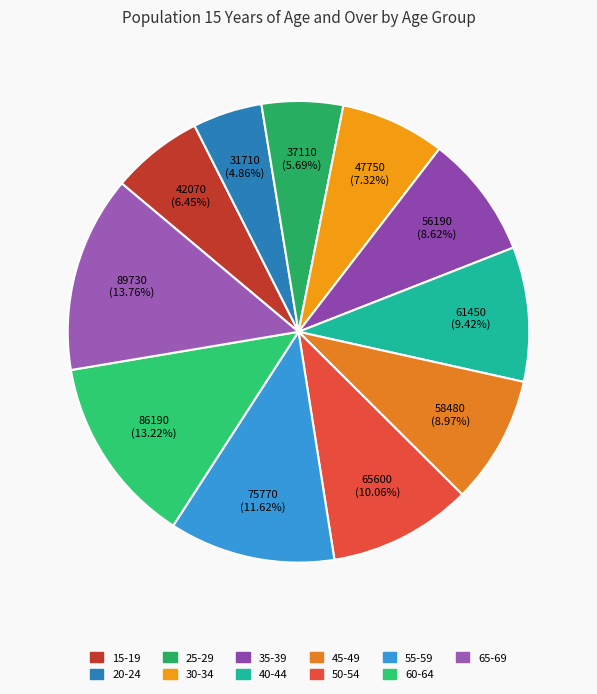

Do 45-49 and 50-54 together represent more than half of the pie?

No